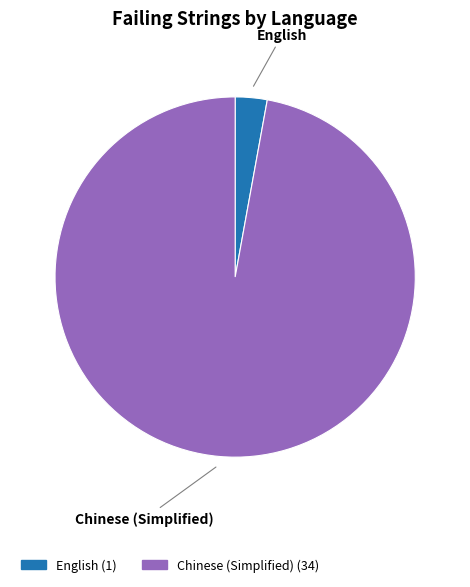

Does any single category account for the majority?

Yes